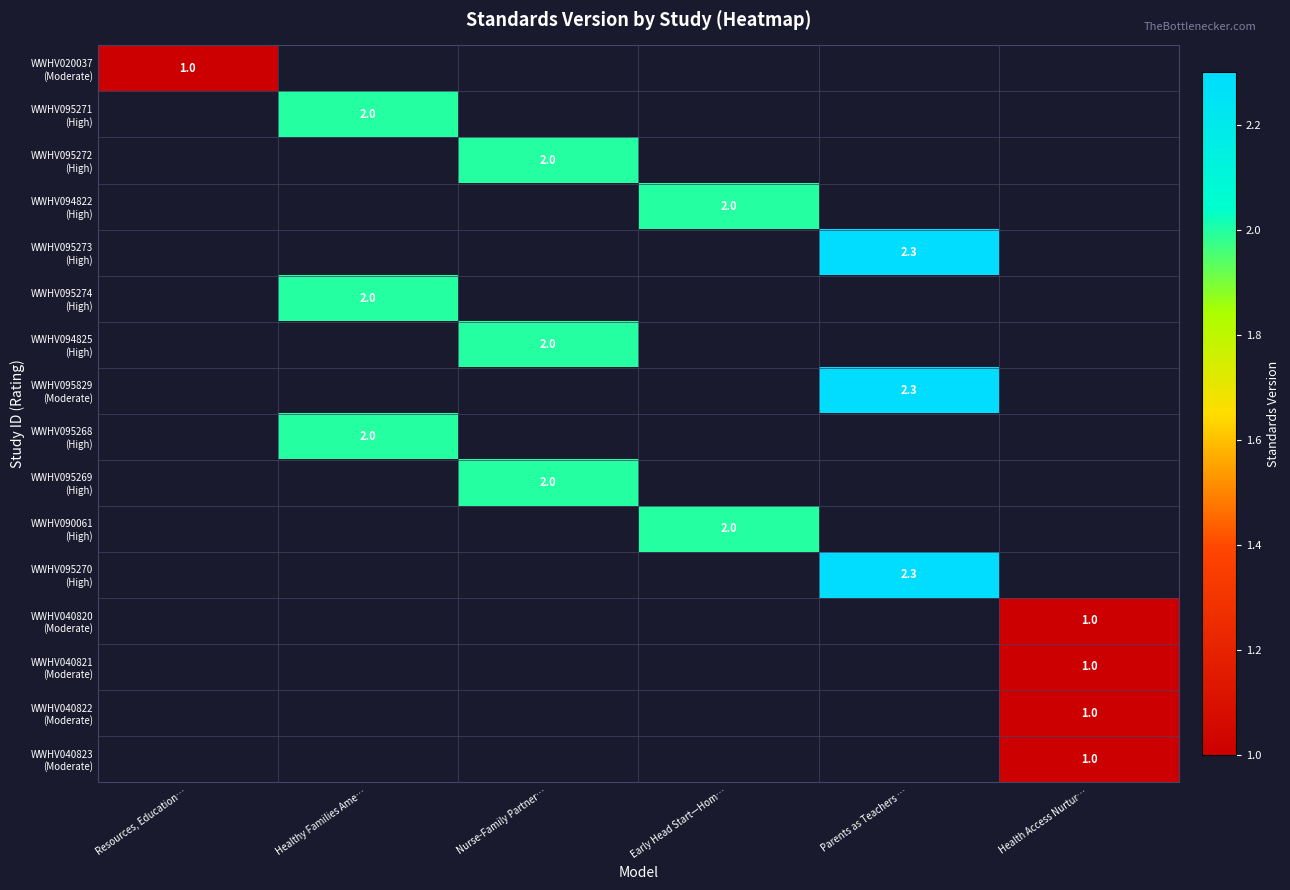

Which series has the largest range (max minus min)?

WWHV020037 (Moderate)